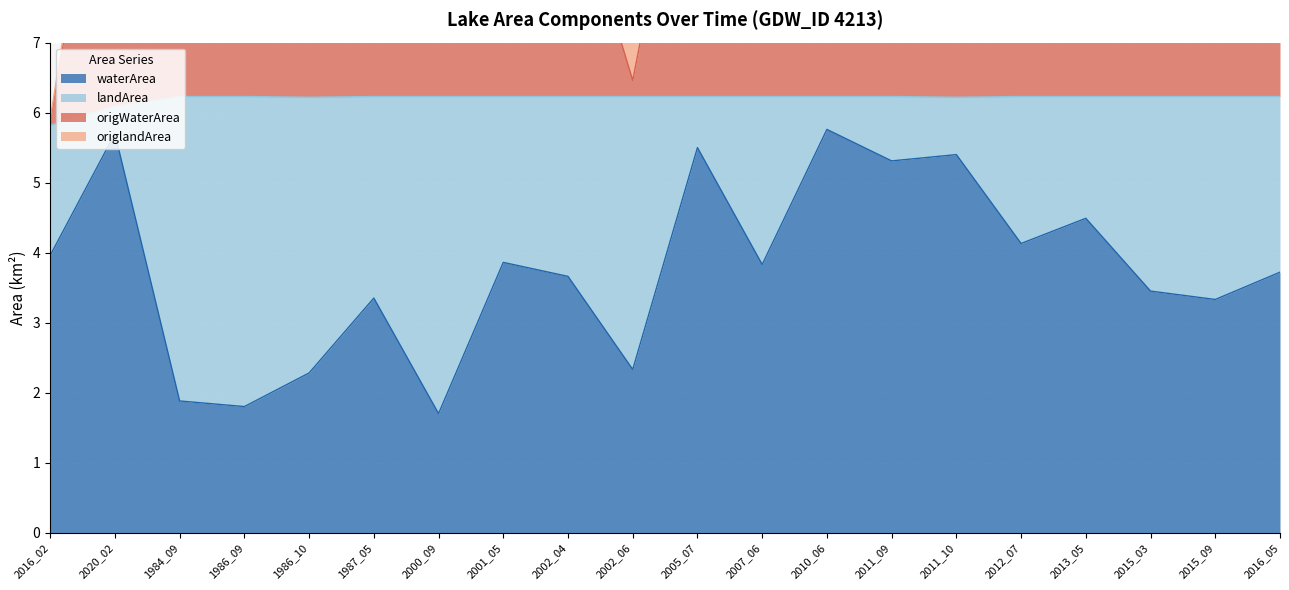

The origWaterArea series shows 15.7 at 2012_07. True or false?

False